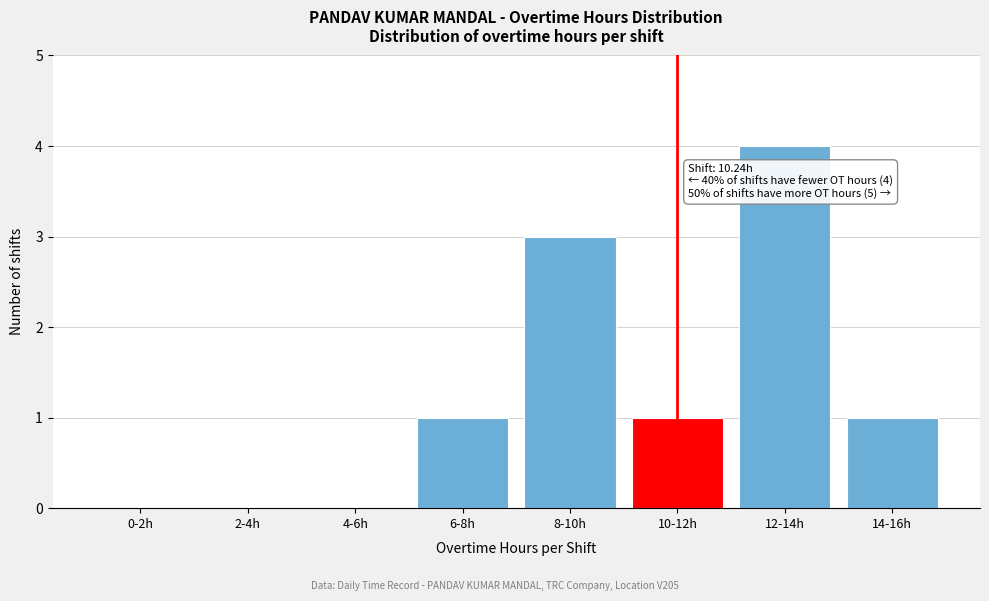

Reading left to right, transcribe all the data shown in this chart.

0-2h=0	2-4h=0	4-6h=0	6-8h=1	8-10h=3	10-12h=1	12-14h=4	14-16h=1